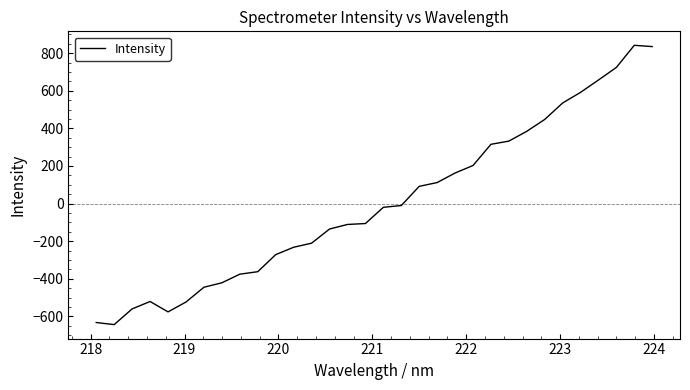

What is the greatest value displayed?

841.9